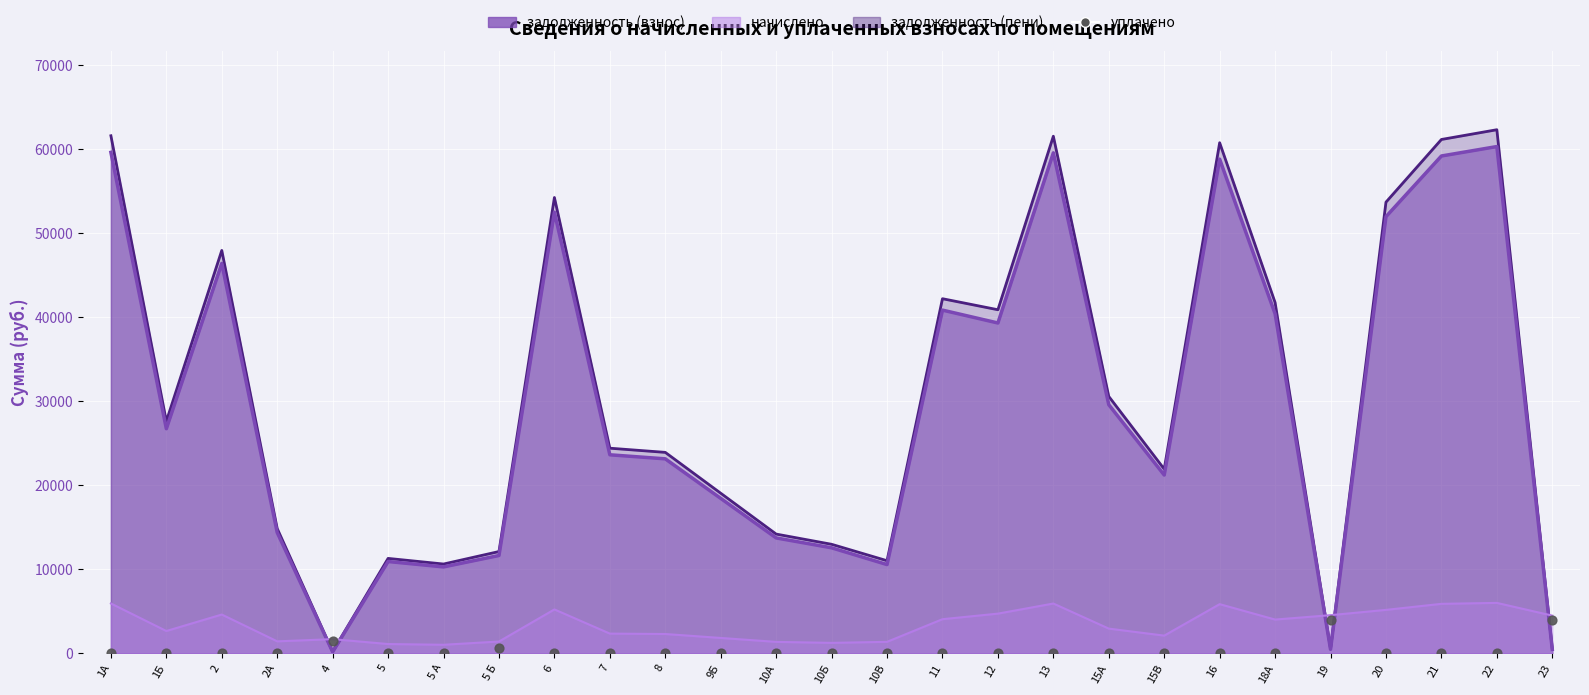

Between 22 and 6, which is larger?

22